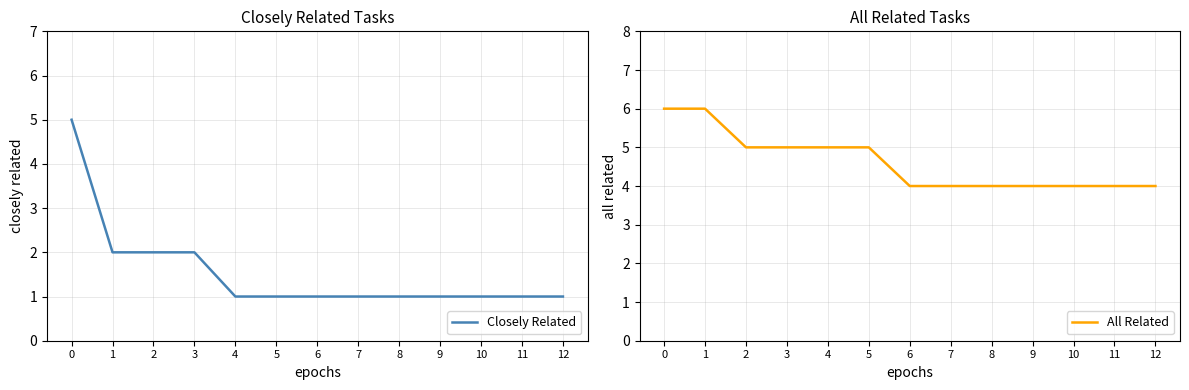

List the series in order of their overall mean, highest first.

All Related, Closely Related